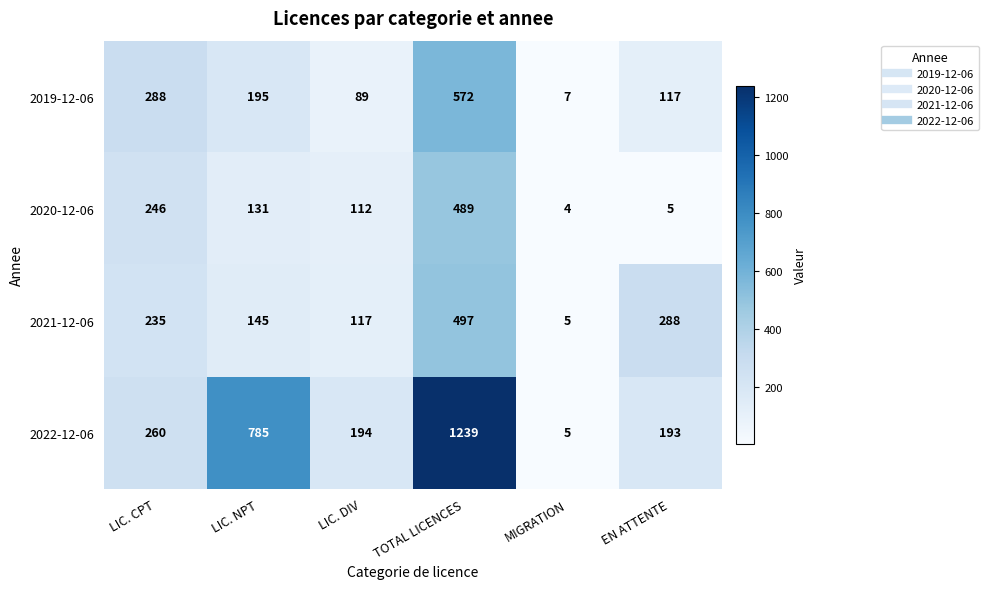

Rank the series at LIC. NPT from lowest to highest value.

2020-12-06, 2021-12-06, 2019-12-06, 2022-12-06